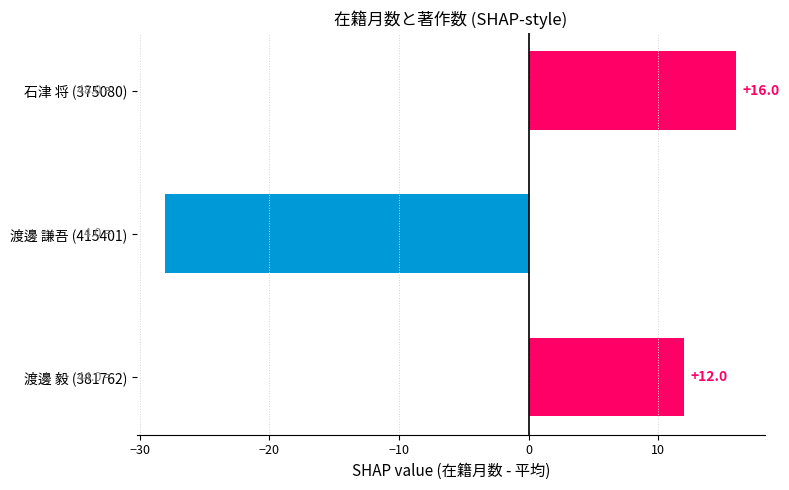

What is the minimum value shown in the chart?

-28